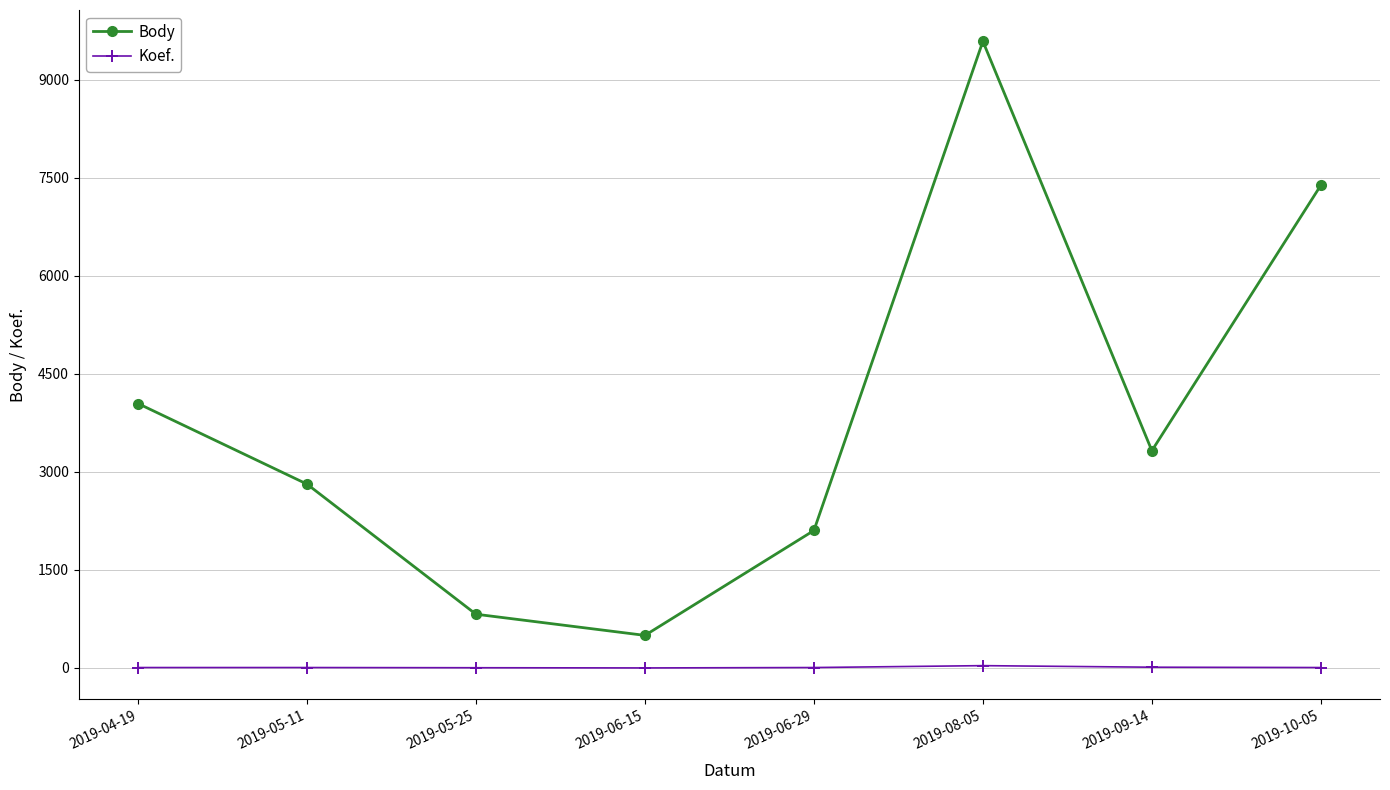

True or false: Body and Koef. cross at least once.

False